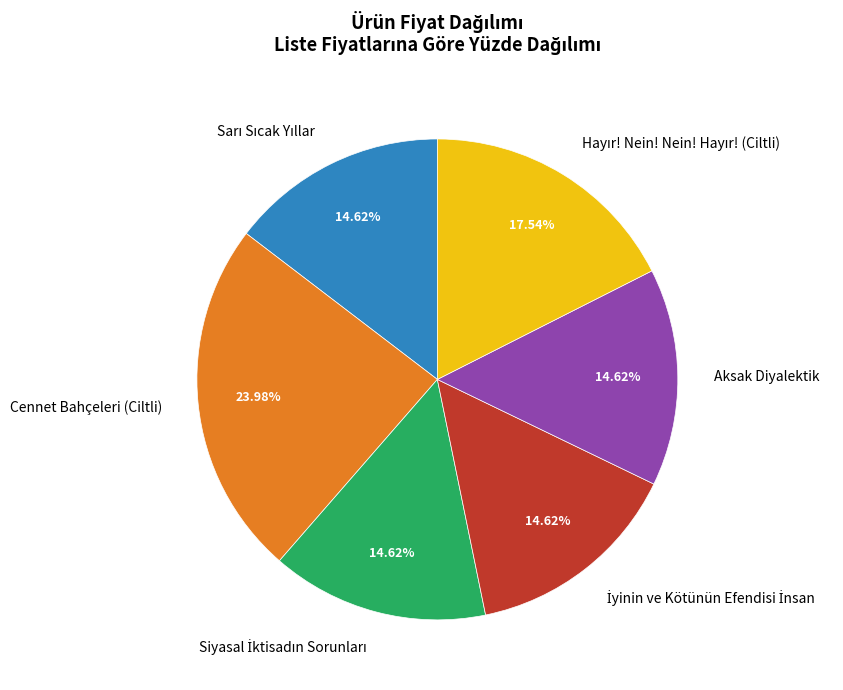

Is there any slice that represents more than half of the pie?

No